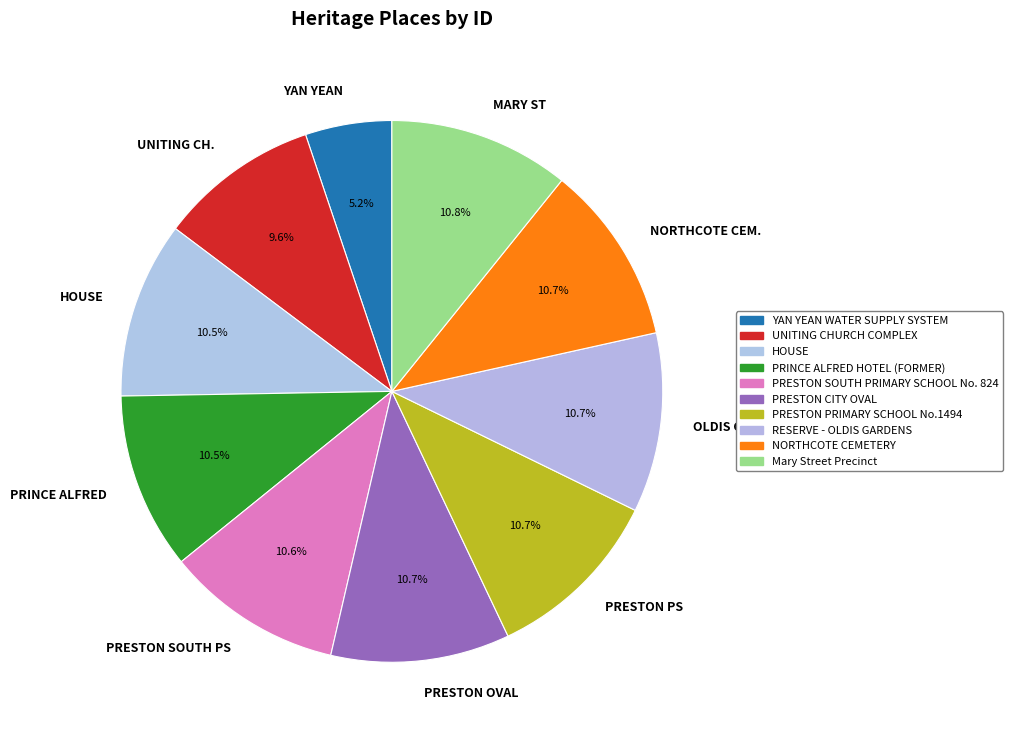

To the nearest percent, what is the average slice percentage?

10%